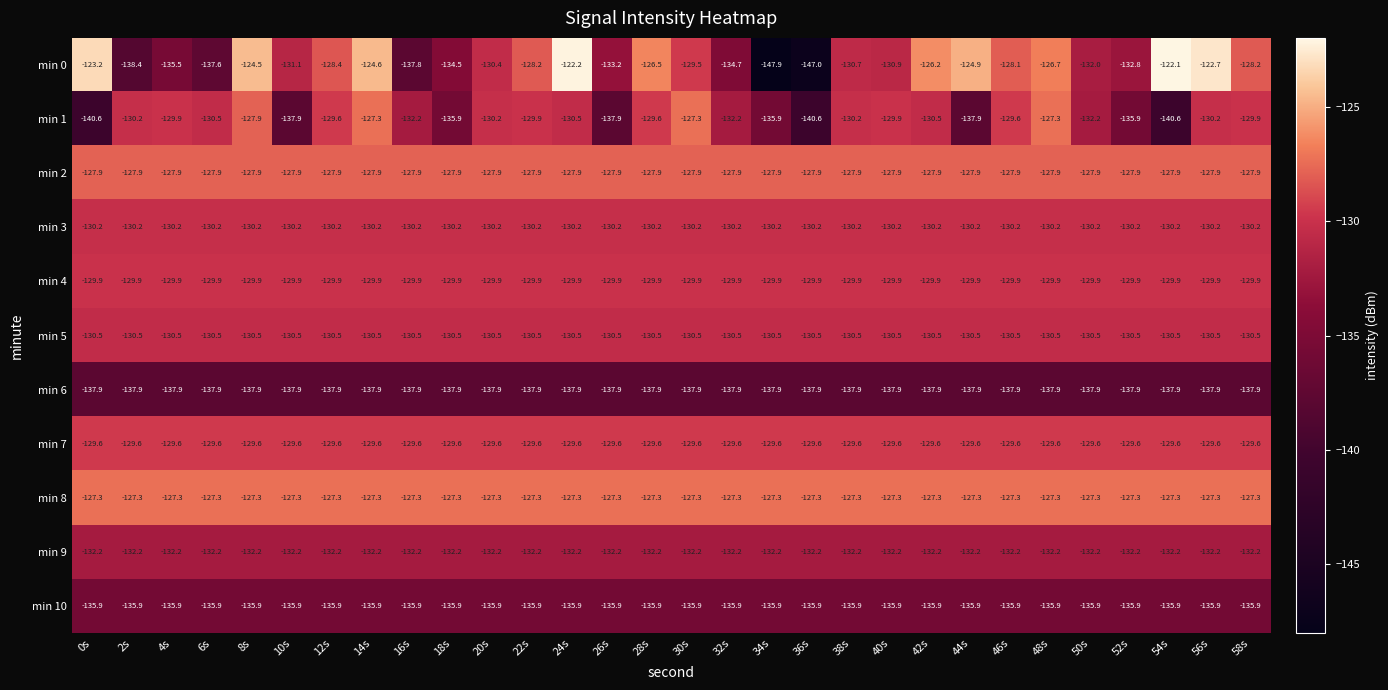

True or false: min 3 has a value of -76.3 at 38s.

False